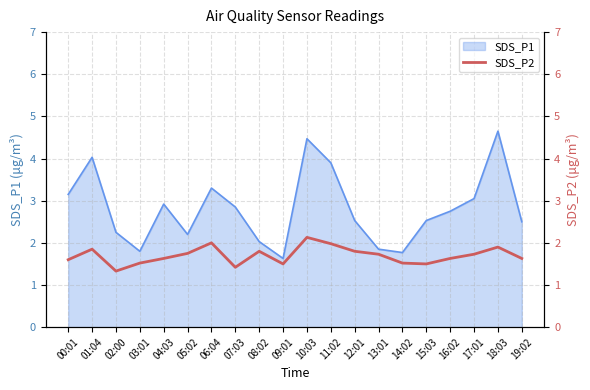

The chart shows a value of 0.6 at 07:03. True or false?

False